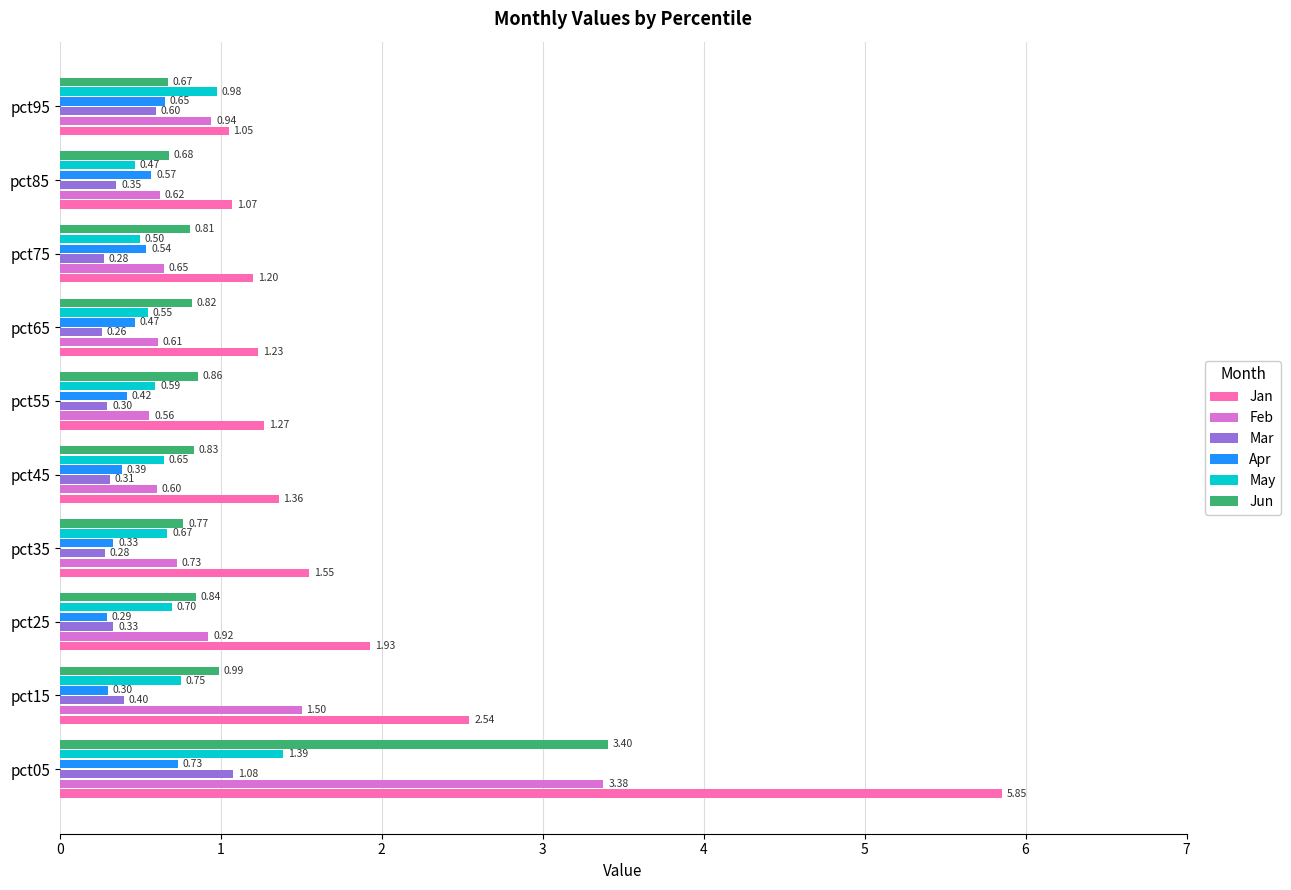

Rank the categories by Apr value from lowest to highest.

pct25, pct15, pct35, pct45, pct55, pct65, pct75, pct85, pct95, pct05